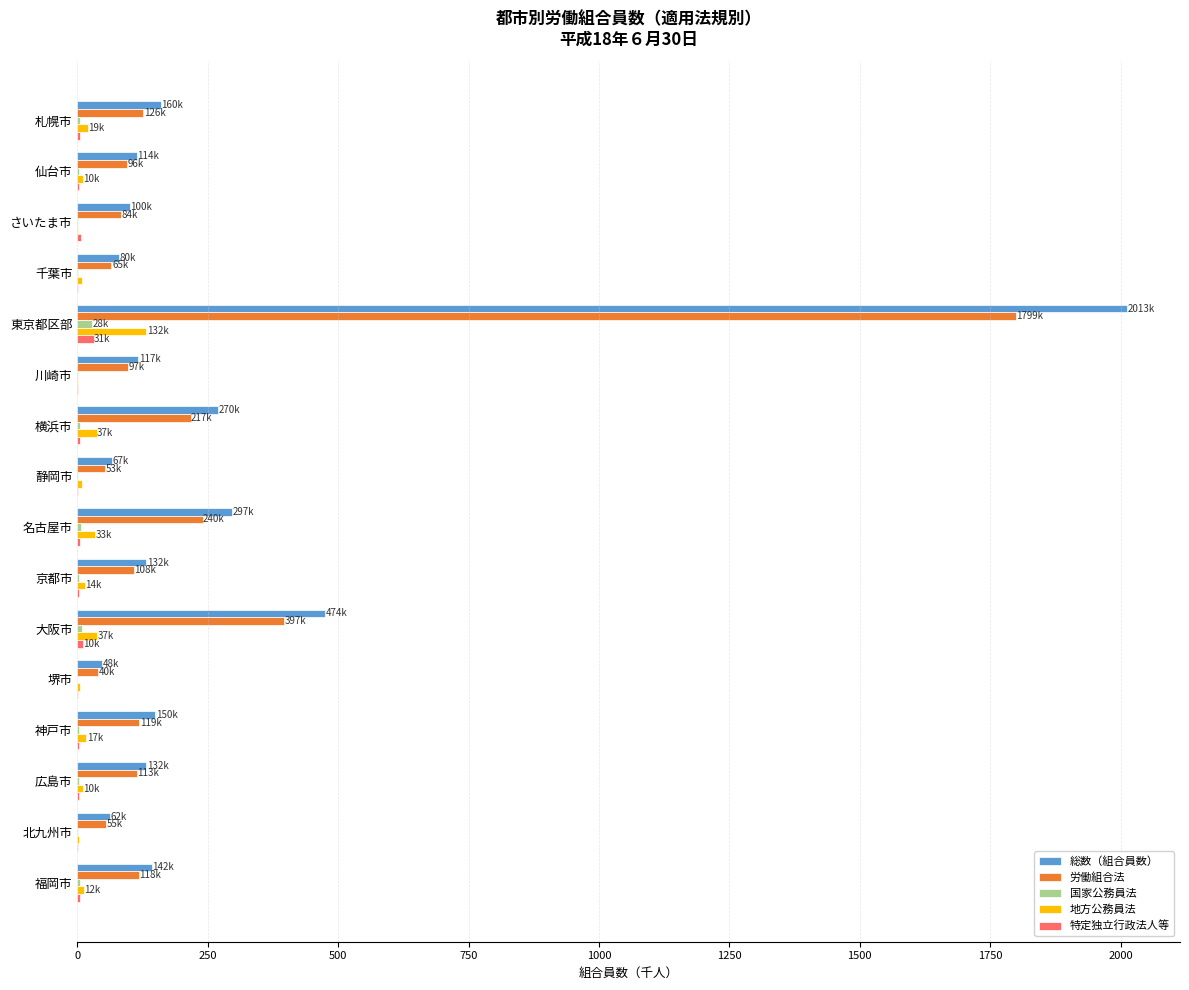

What is the greatest value displayed?

2013.2